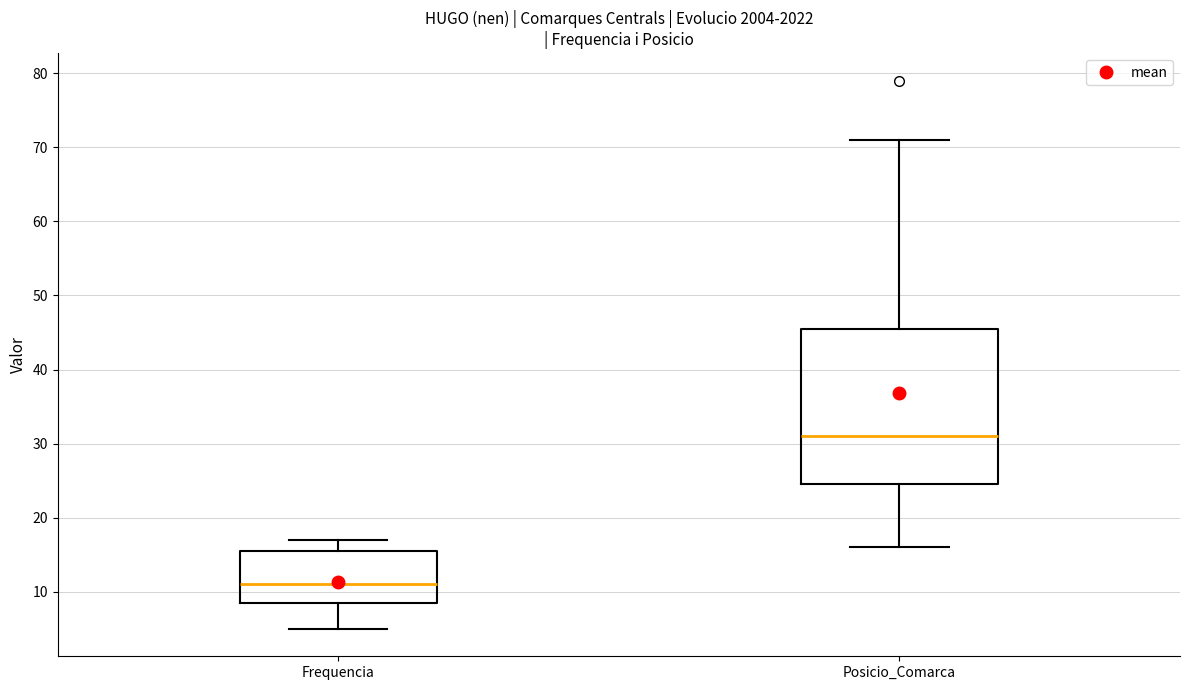

Reading left to right, read every box against the y-axis: the position of its median line, the range the box covers, and the ends of its whiskers. The values are not printed on the chart, so give them approximately, as read against the axis.

Frequencia: median 11, box 9 to 16, whiskers 5 to 17
Posicio_Comarca: median 31, box 25 to 46, whiskers 16 to 71